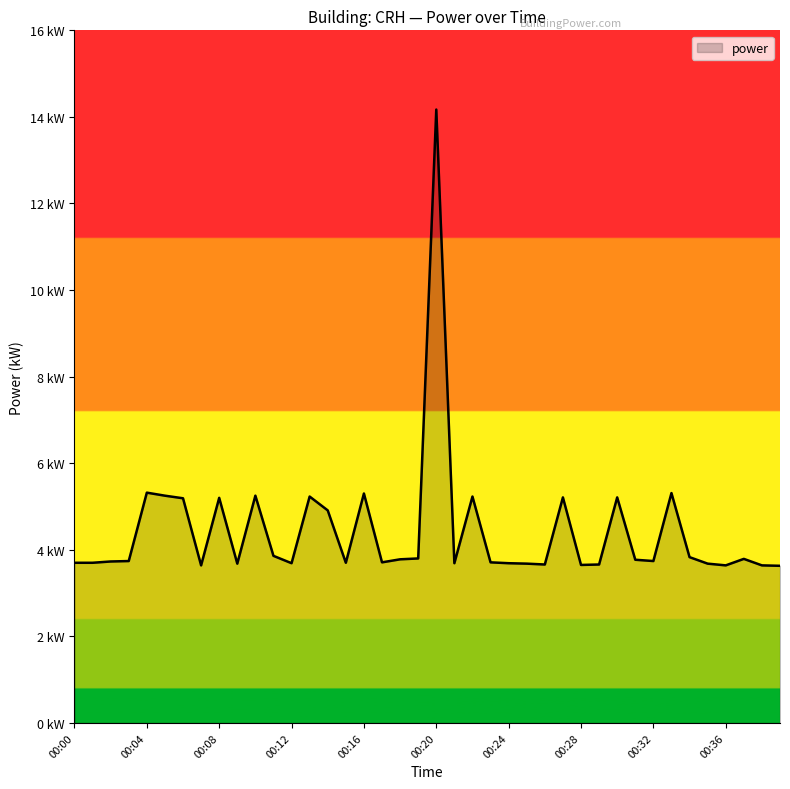

Reading right to left, list all the values displayed in this chart.

3.6	3.6	3.8	3.6	3.7	3.8	5.3	3.7	3.8	5.2	3.7	3.6	5.2	3.7	3.7	3.7	3.7	5.2	3.7	14.2	3.8	3.8	3.7	5.3	3.7	4.9	5.2	3.7	3.9	5.2	3.7	5.2	3.6	5.2	5.2	5.3	3.7	3.7	3.7	3.7